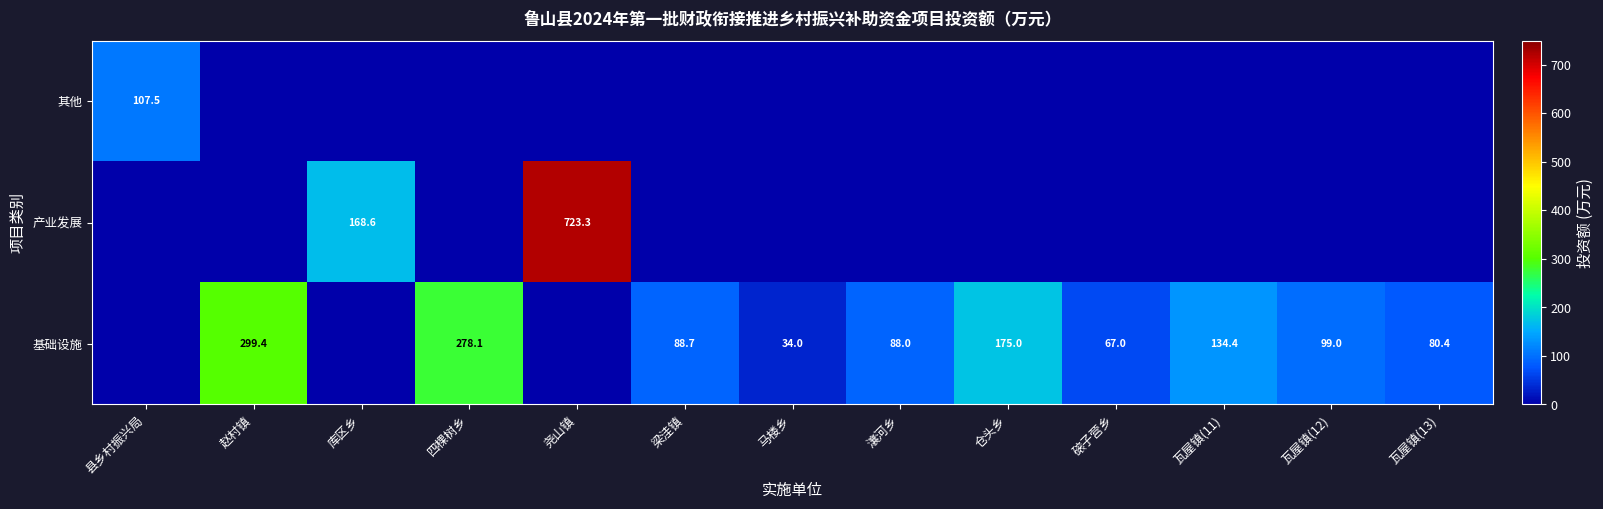

Is it true that 基础设施 equals 99.0 at 瓦屋镇(12)?

True